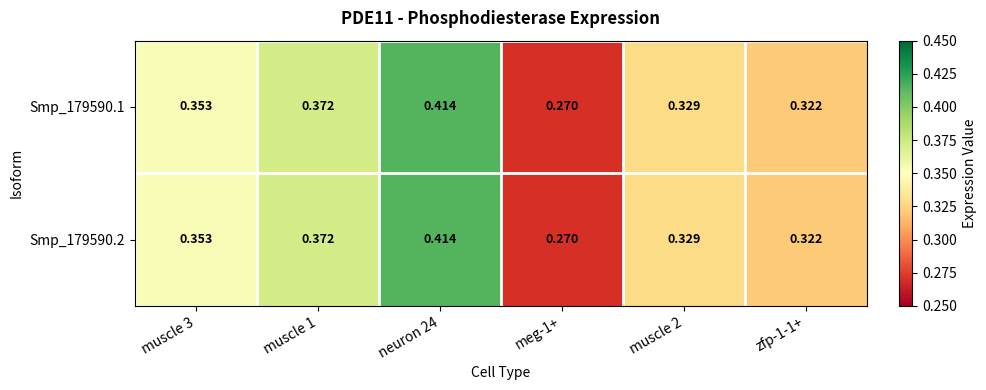

Is the value of Smp_179590.2 at zfp-1-1+ greater than the value of Smp_179590.1 at muscle 3?

No